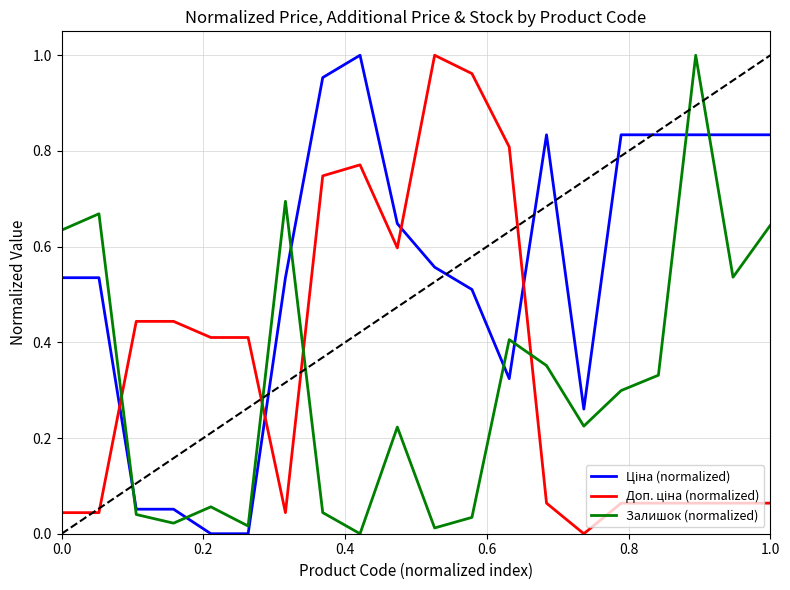

Does the chart display data point markers on the line(s)?

No